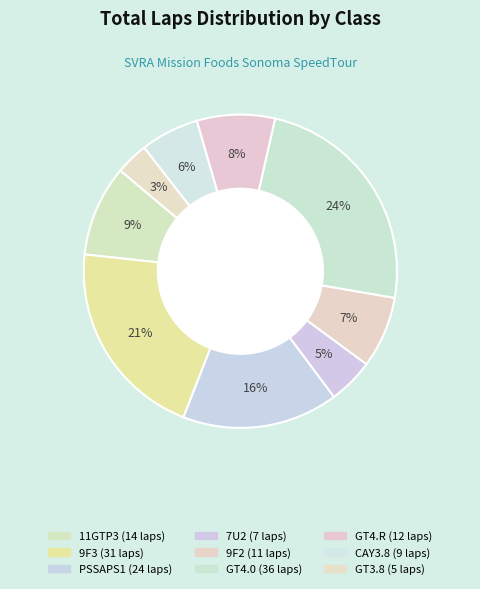

Which slice is the smallest?

GT3.8